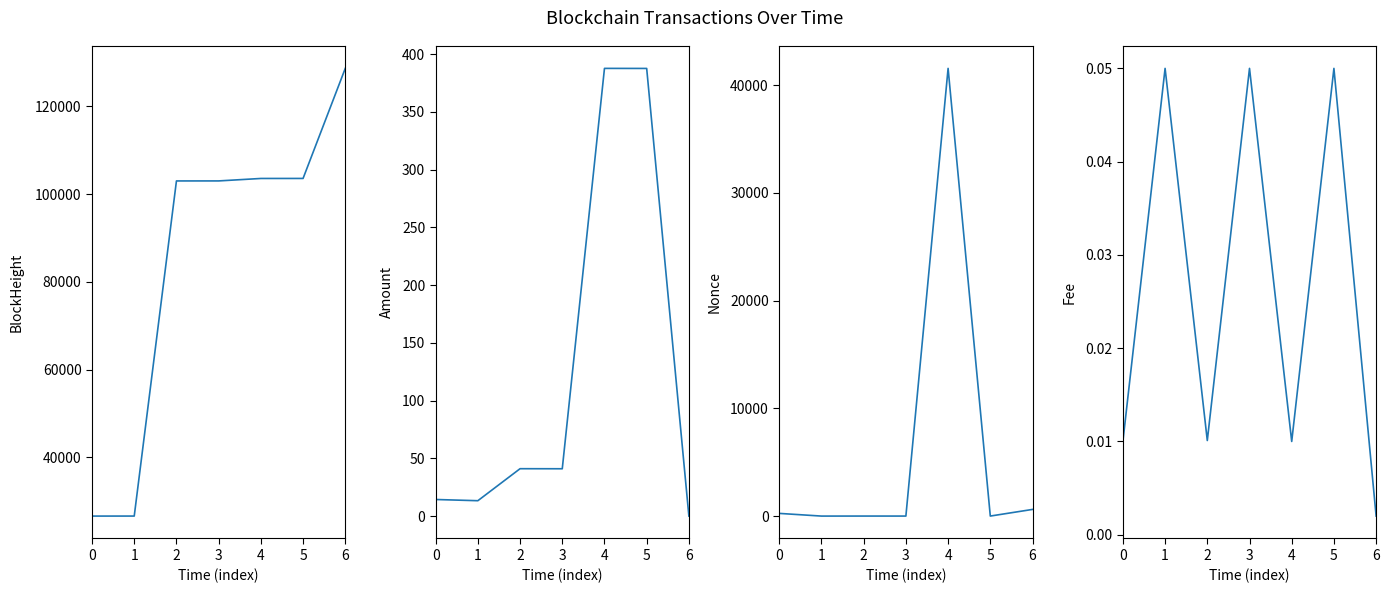

Where is Amount nearest to the value 193?

2